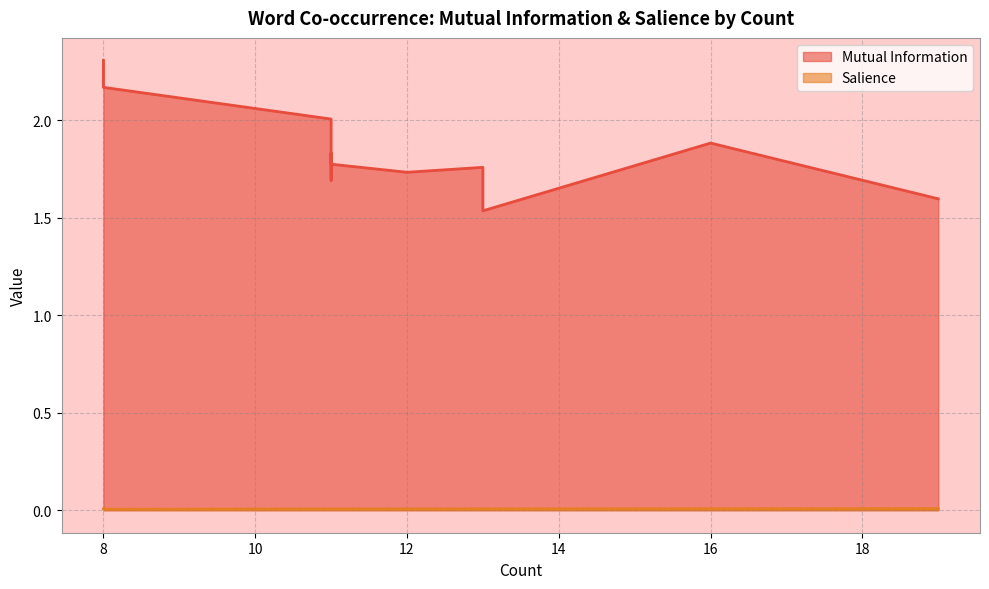

How many lines are shown in the chart?

2